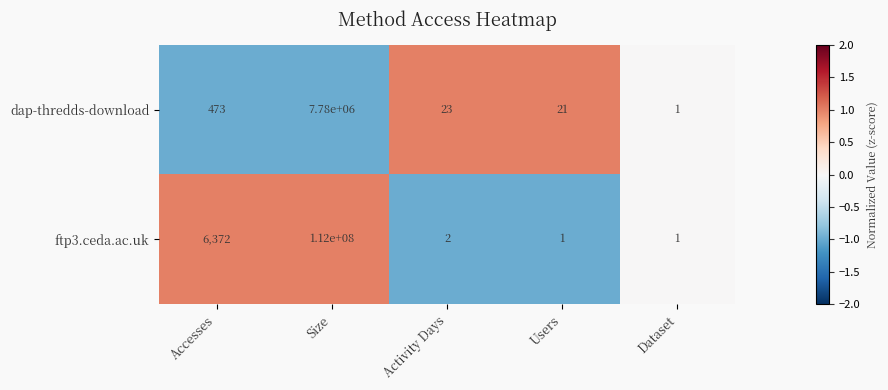

Reading left to right, extract all data points from this chart.

dap-thredds-download: Accesses=473	Size=7780000	Activity Days=23	Users=21	Dataset=1
ftp3.ceda.ac.uk: Accesses=6372	Size=112000000	Activity Days=2	Users=1	Dataset=1